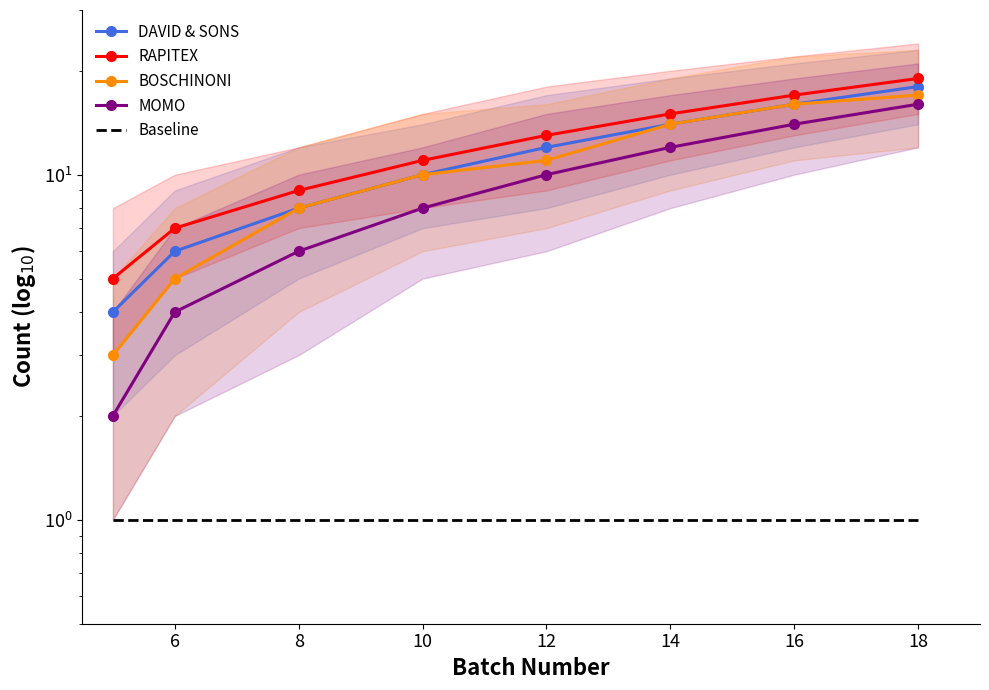

At 12, list the series in order from largest to smallest.

RAPITEX, DAVID & SONS, BOSCHINONI, MOMO, Baseline